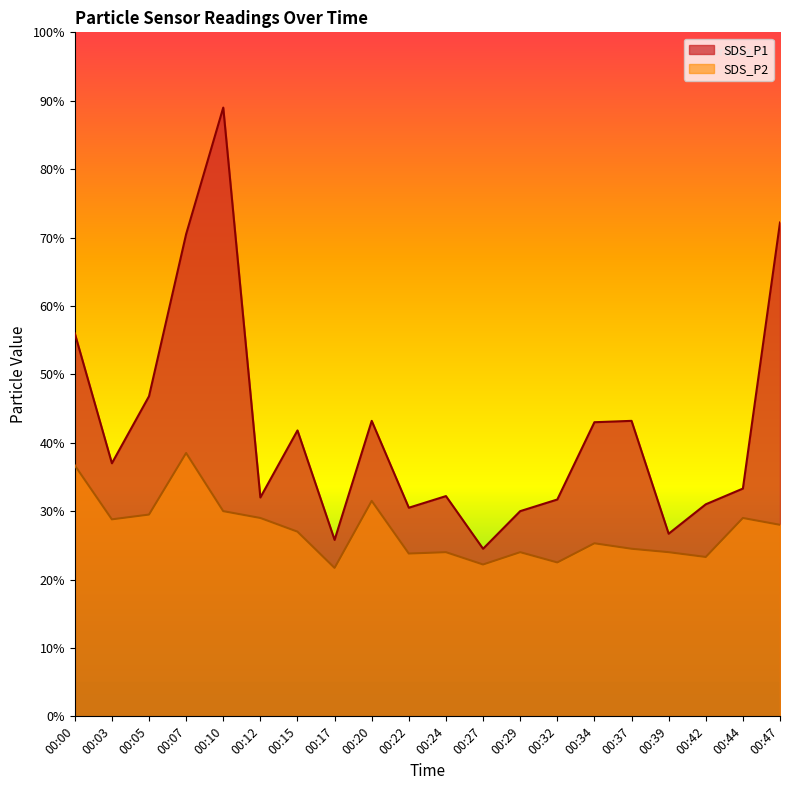

Count the number of data series in this chart.

2